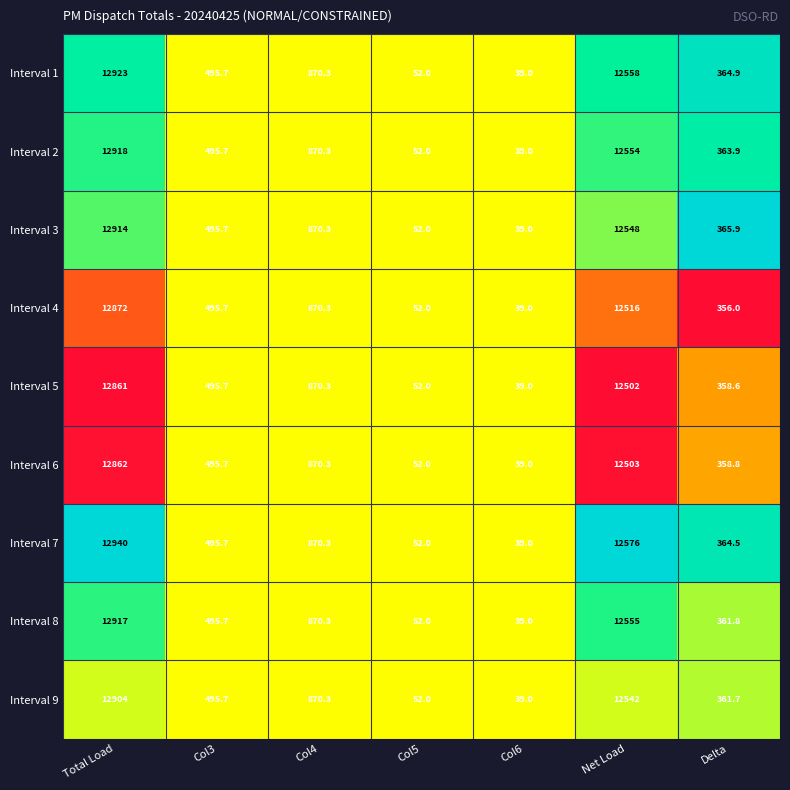

What is the total value across all series at Col3?

4461.3